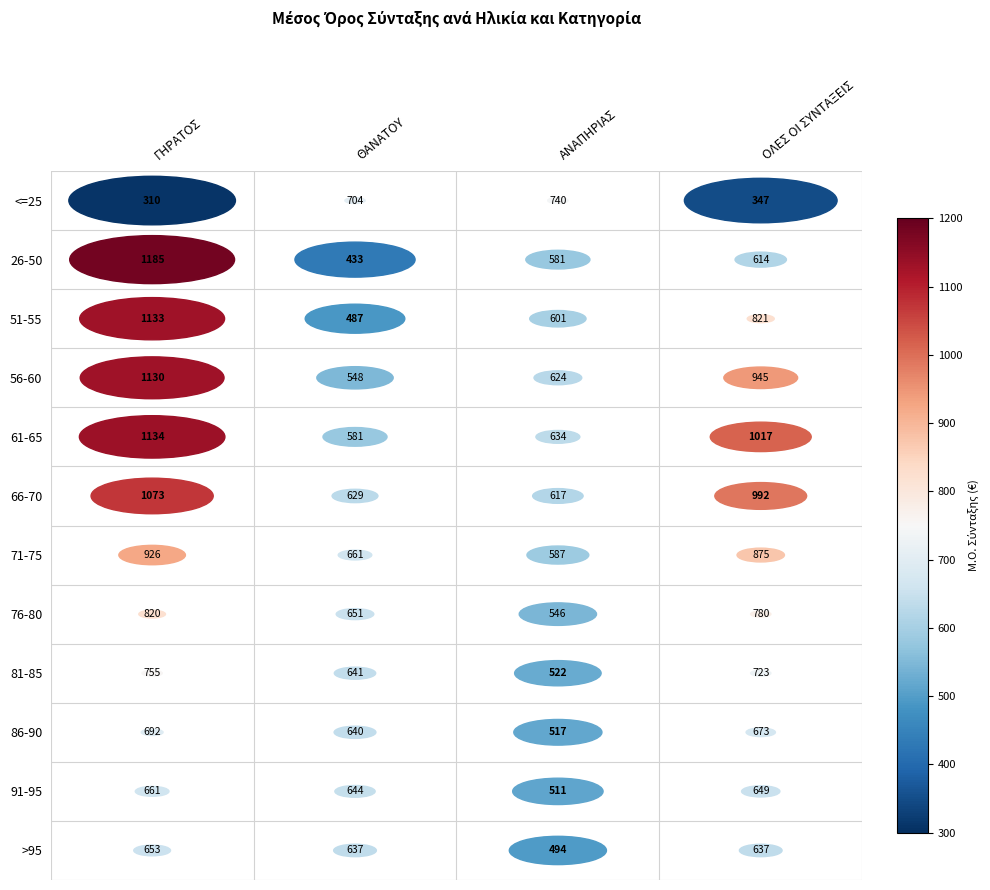

The value of 71-75 at ΘΑΝΑΤΟΥ is 661.4. True or false?

True